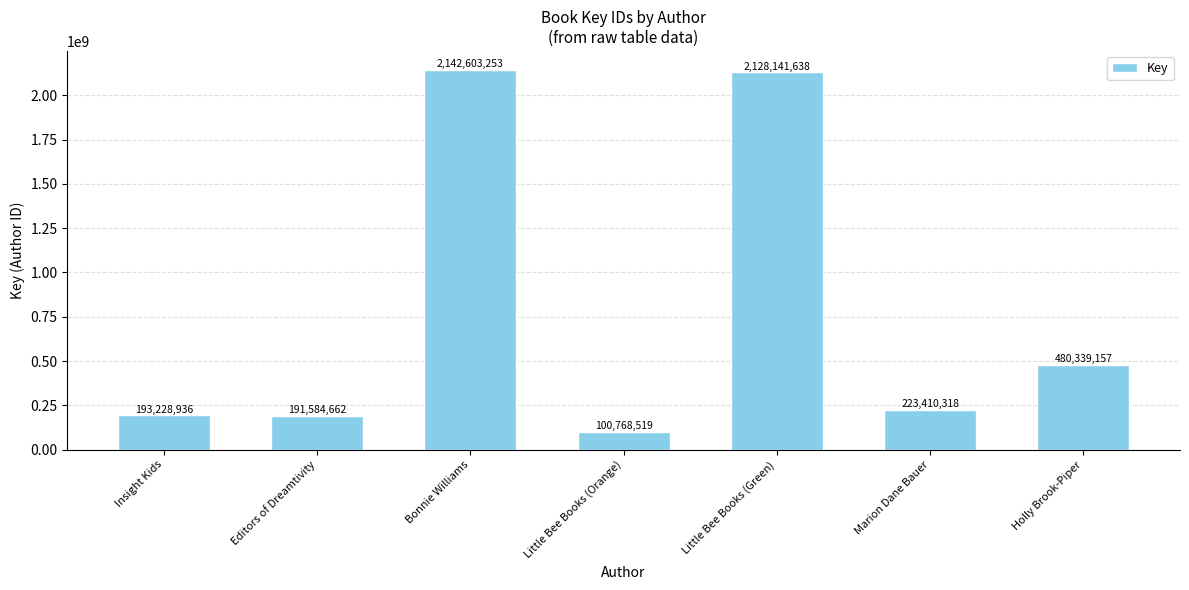

How many data points are less than 223410318?

3